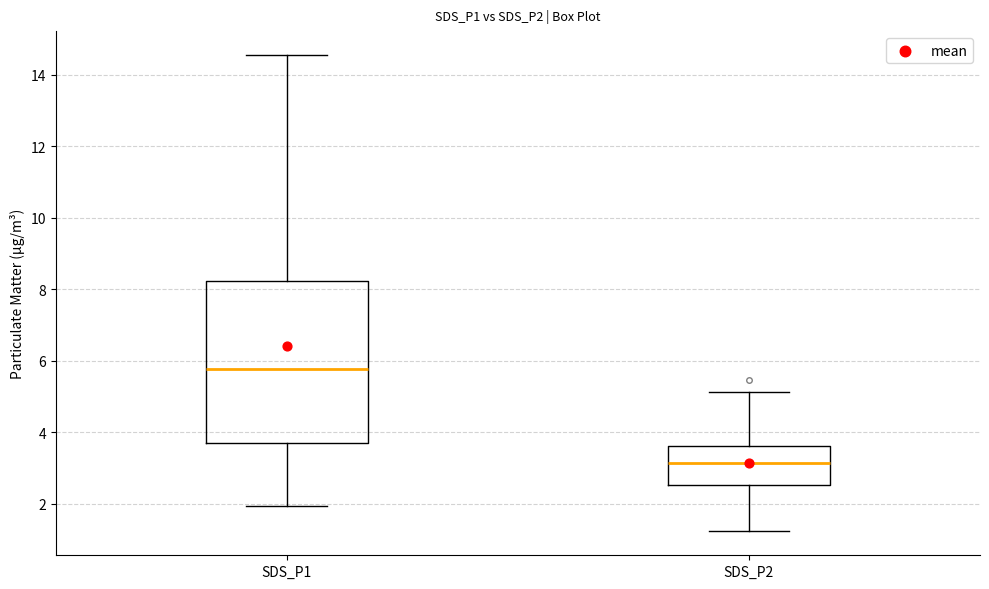

Which box has the highest median line?

SDS_P1